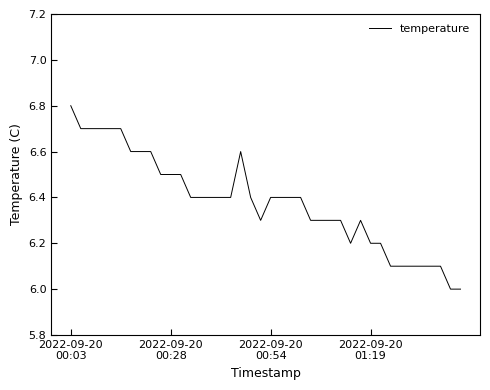

What is the difference between the maximum and minimum values?

0.8